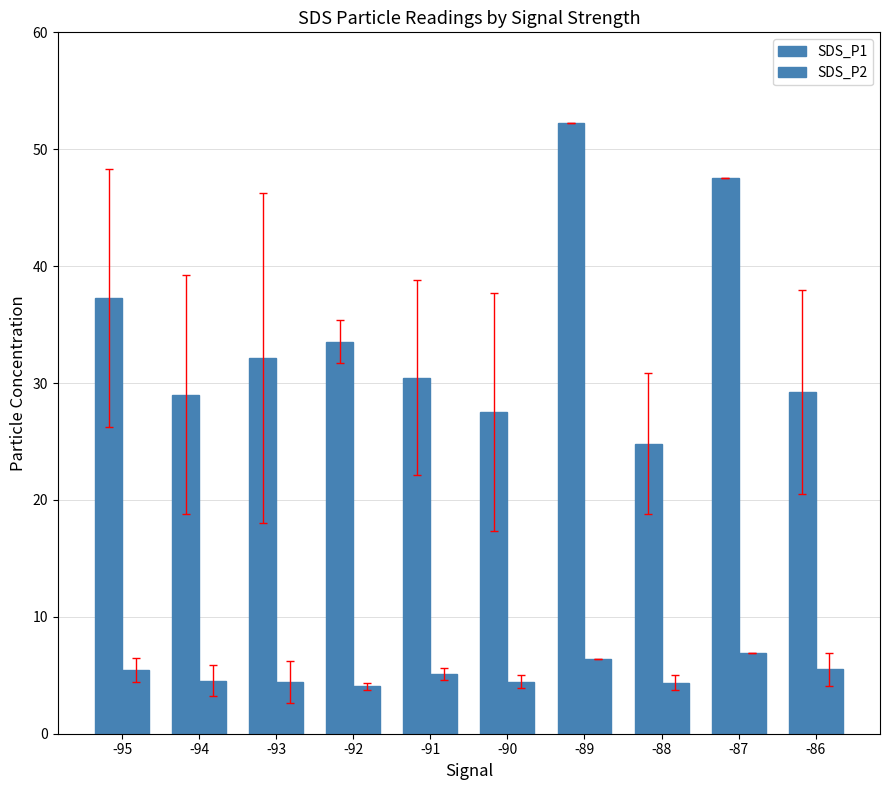

What is the difference between the highest and lowest values at -88?

20.5